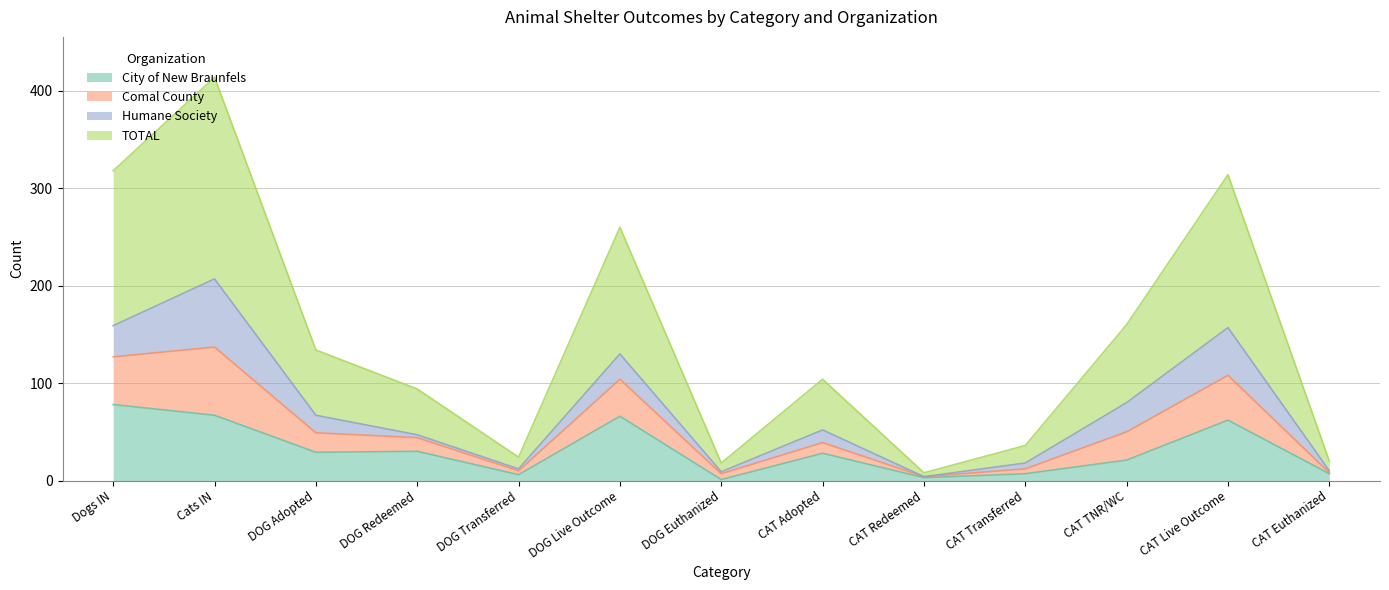

At which label does City of New Braunfels first exceed 28?

Dogs IN